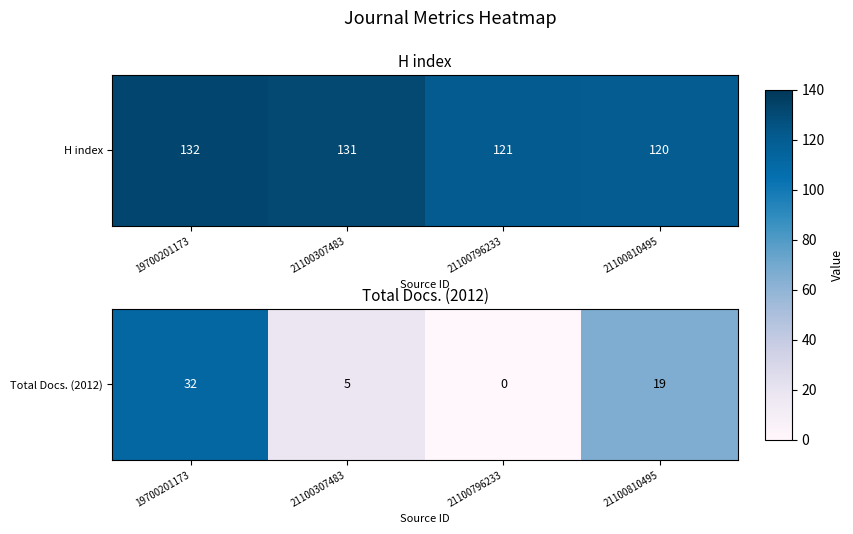

Reading right to left, what are all the values shown in this chart?

21100810495=19	21100796233=0	21100307483=5	19700201173=32